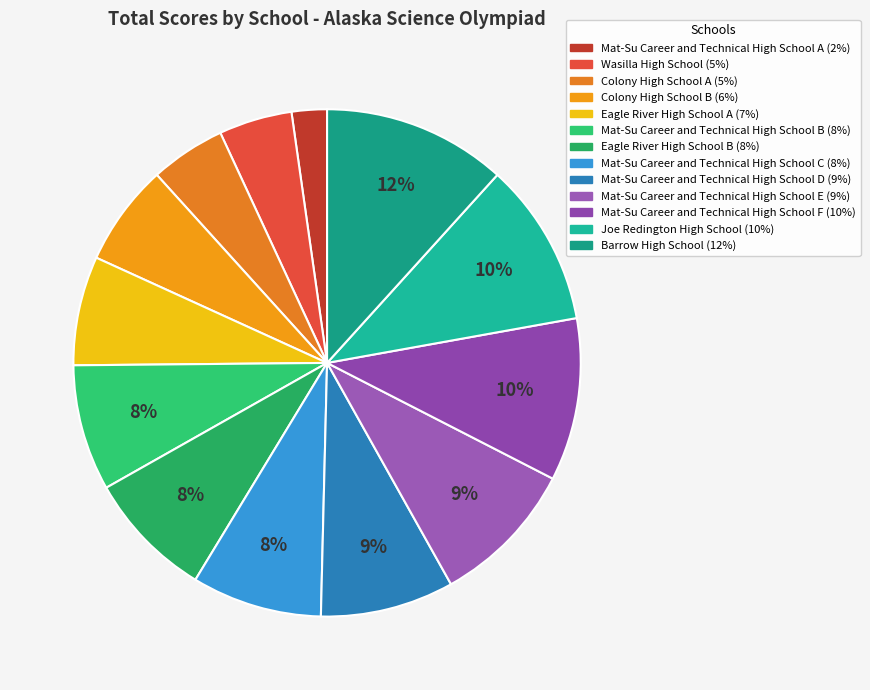

To the nearest percent, what is the combined percentage of Colony High School A and Eagle River High School B?

13%